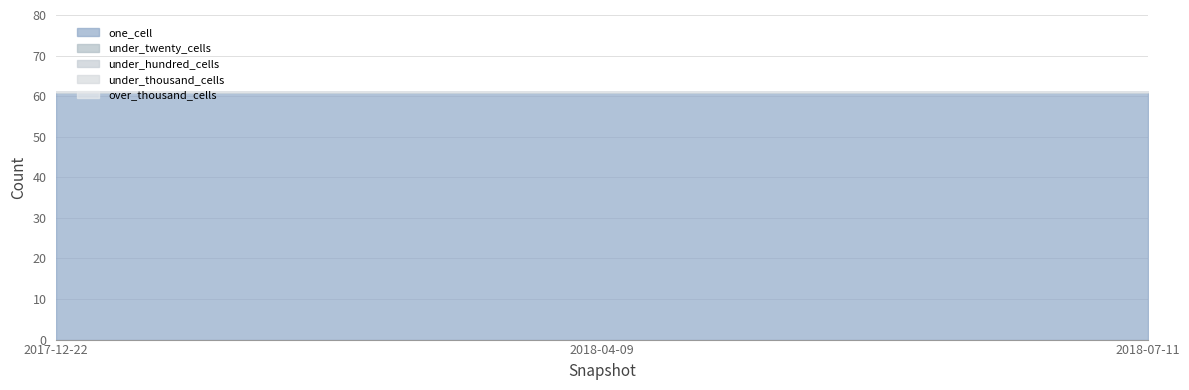

Which series has the largest range (max minus min)?

one_cell